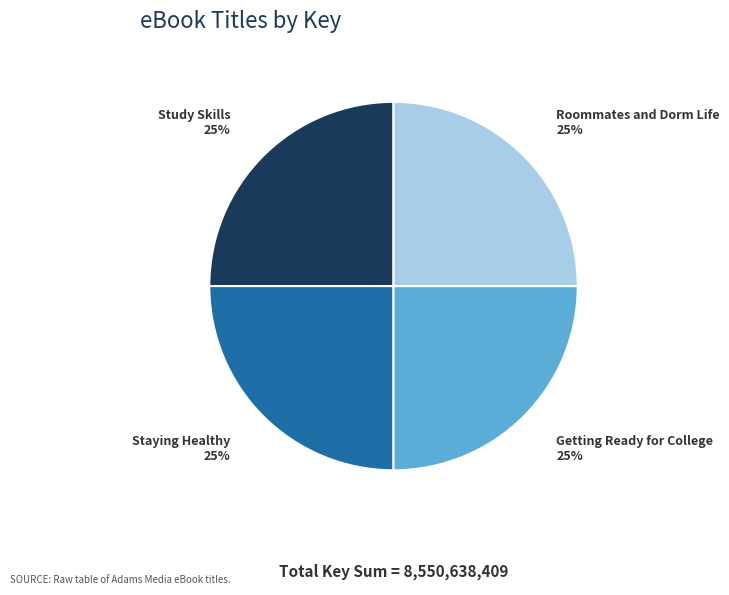

To the nearest percent, what is the average slice percentage?

25%